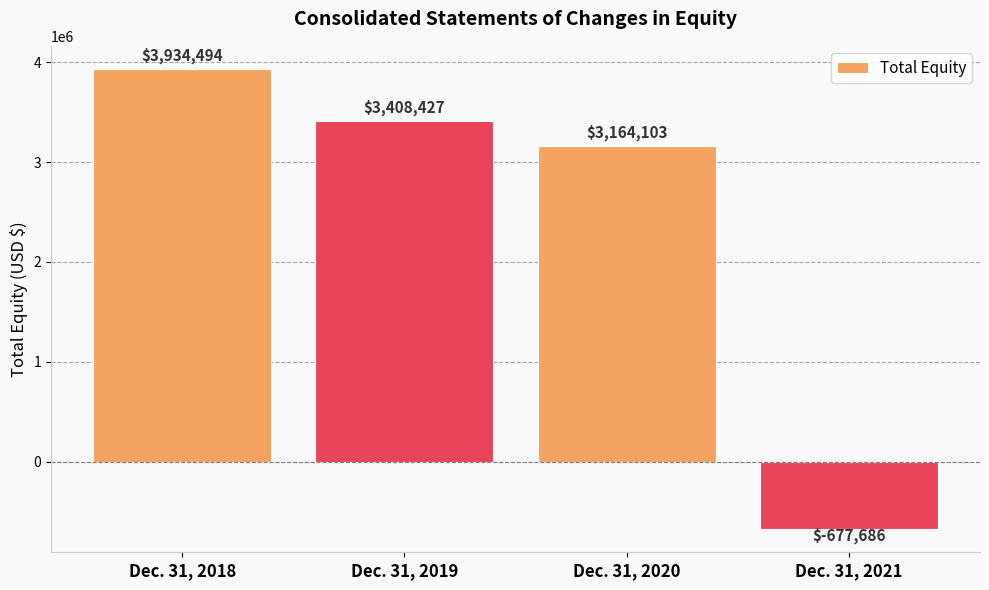

Is it true that the value at Dec. 31, 2018 is 5479159?

False